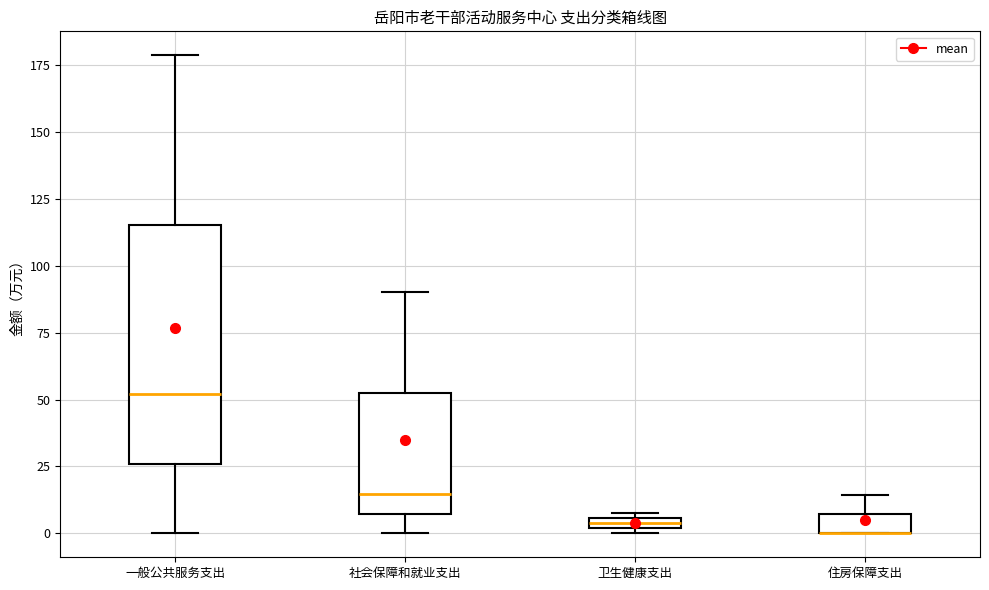

Where is the lower edge of the box for 住房保障支出 on the y-axis? The values are not printed on the chart, so give them approximately, as read against the axis.

0